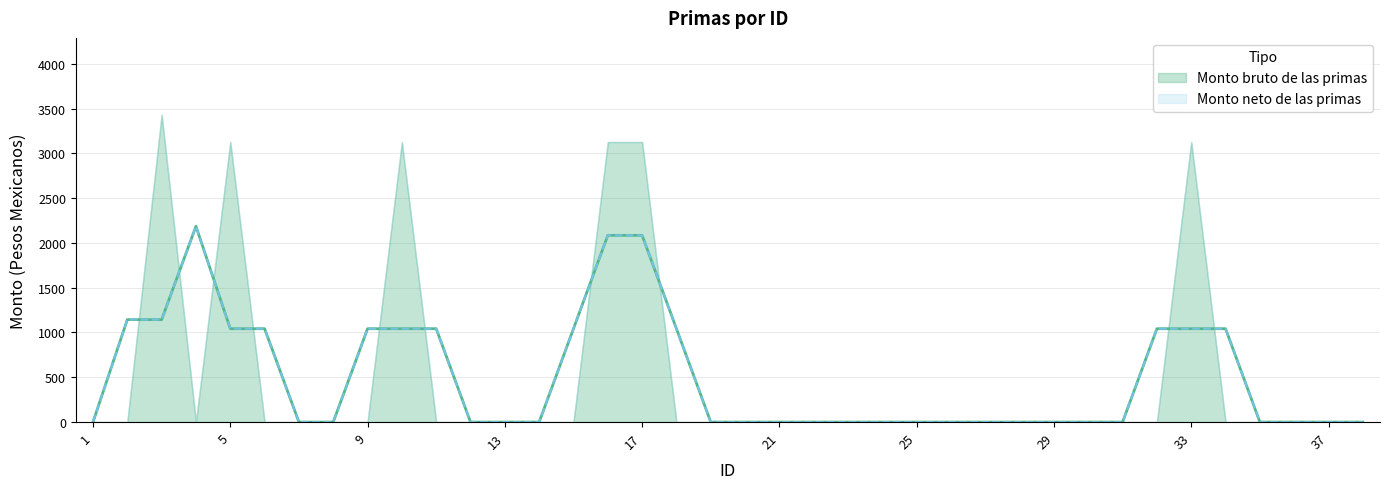

How many interior local peaks does the Monto bruto de las primas series have?

4